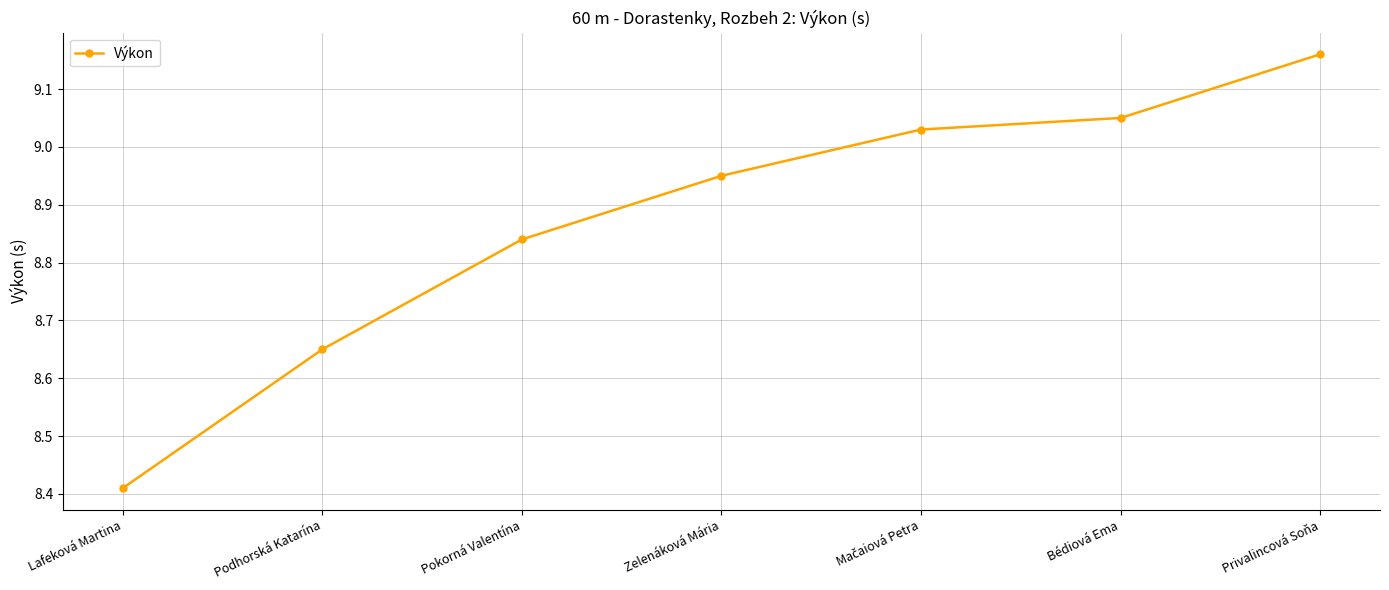

True or false: there are more than 1 points higher than both neighbors.

False